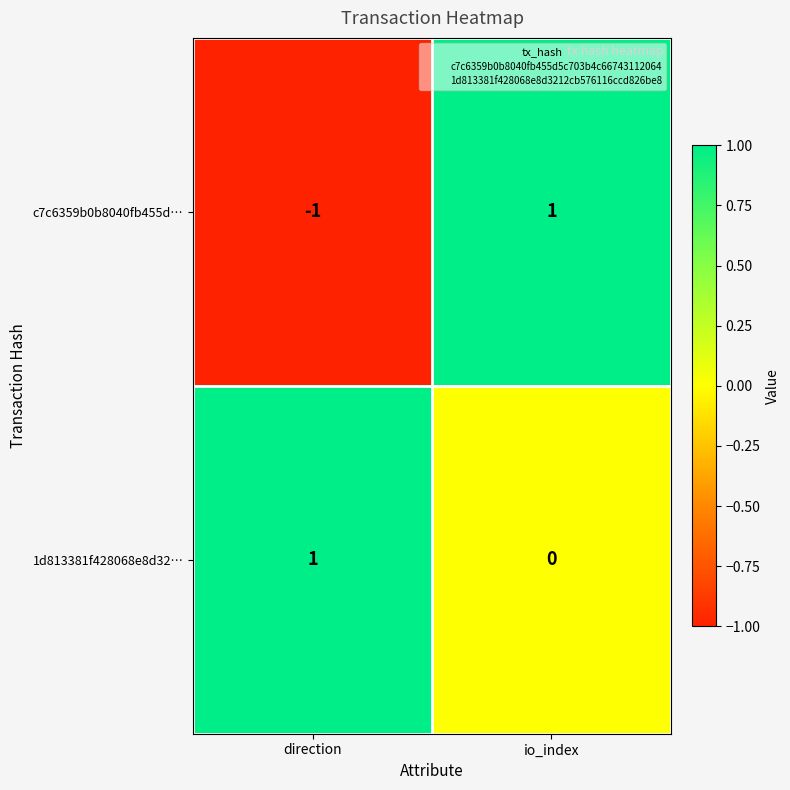

Which series has the largest range (max minus min)?

c7c6359b0b8040fb455d…